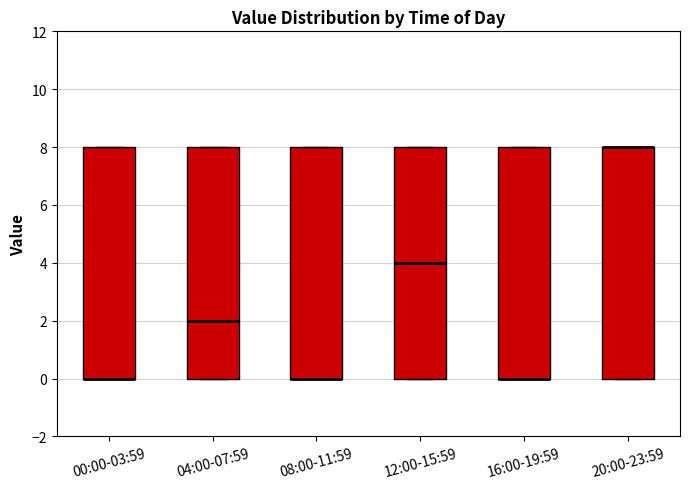

Reading left to right, read every box against the y-axis: the position of its median line, the range the box covers, and the ends of its whiskers. The values are not printed on the chart, so give them approximately, as read against the axis.

00:00-03:59: median 0 (drawn on the box's lower edge), box 0 to 8, whiskers 0 to 8
04:00-07:59: median 2, box 0 to 8, whiskers 0 to 8
08:00-11:59: median 0 (drawn on the box's lower edge), box 0 to 8, whiskers 0 to 8
12:00-15:59: median 4, box 0 to 8, whiskers 0 to 8
16:00-19:59: median 0 (drawn on the box's lower edge), box 0 to 8, whiskers 0 to 8
20:00-23:59: median 8 (drawn on the box's upper edge), box 0 to 8, whiskers 0 to 8